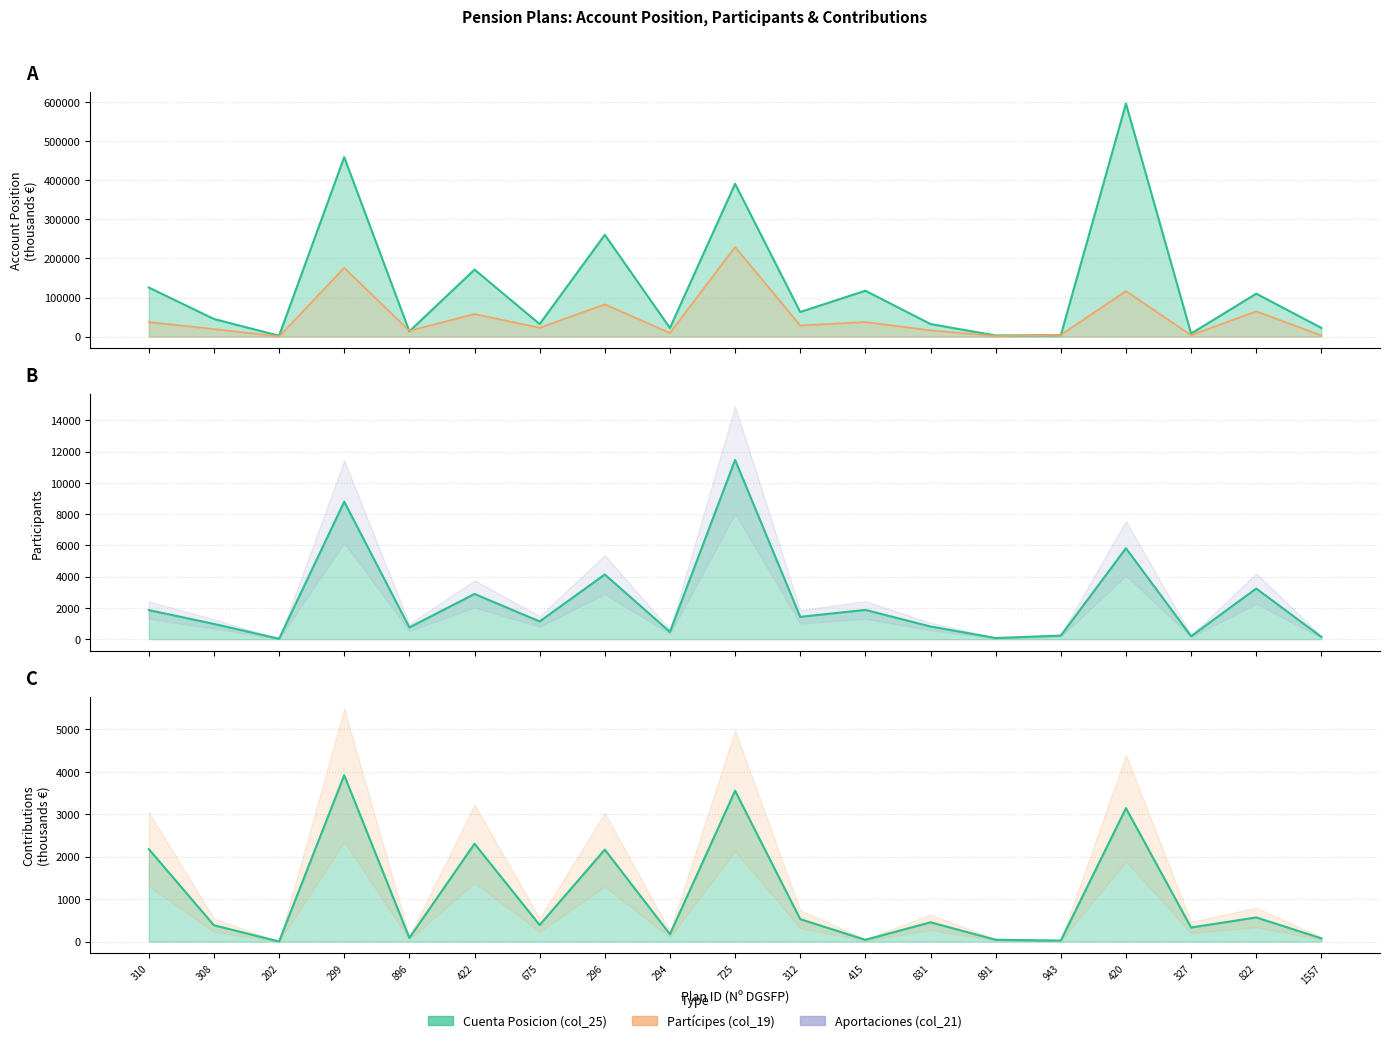

How many series are shown in this chart?

3